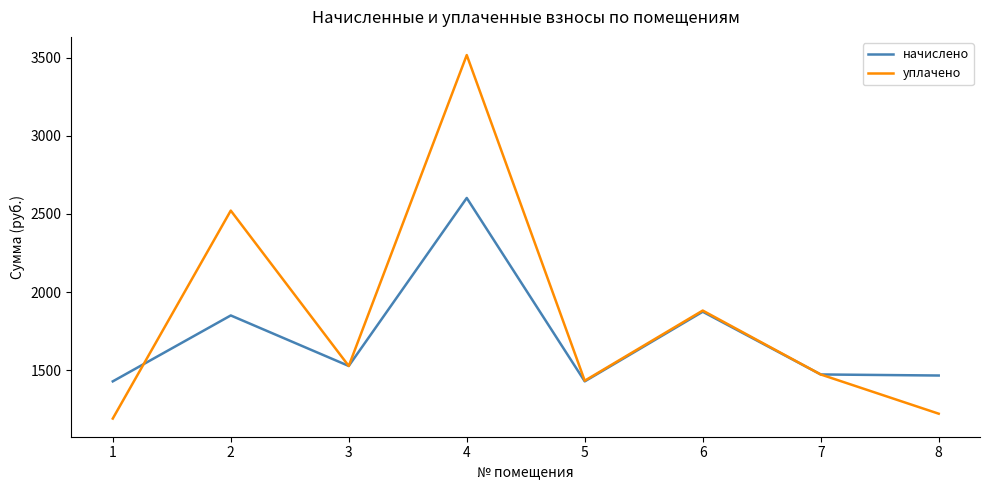

Is this an area chart (filled region under the line)?

No